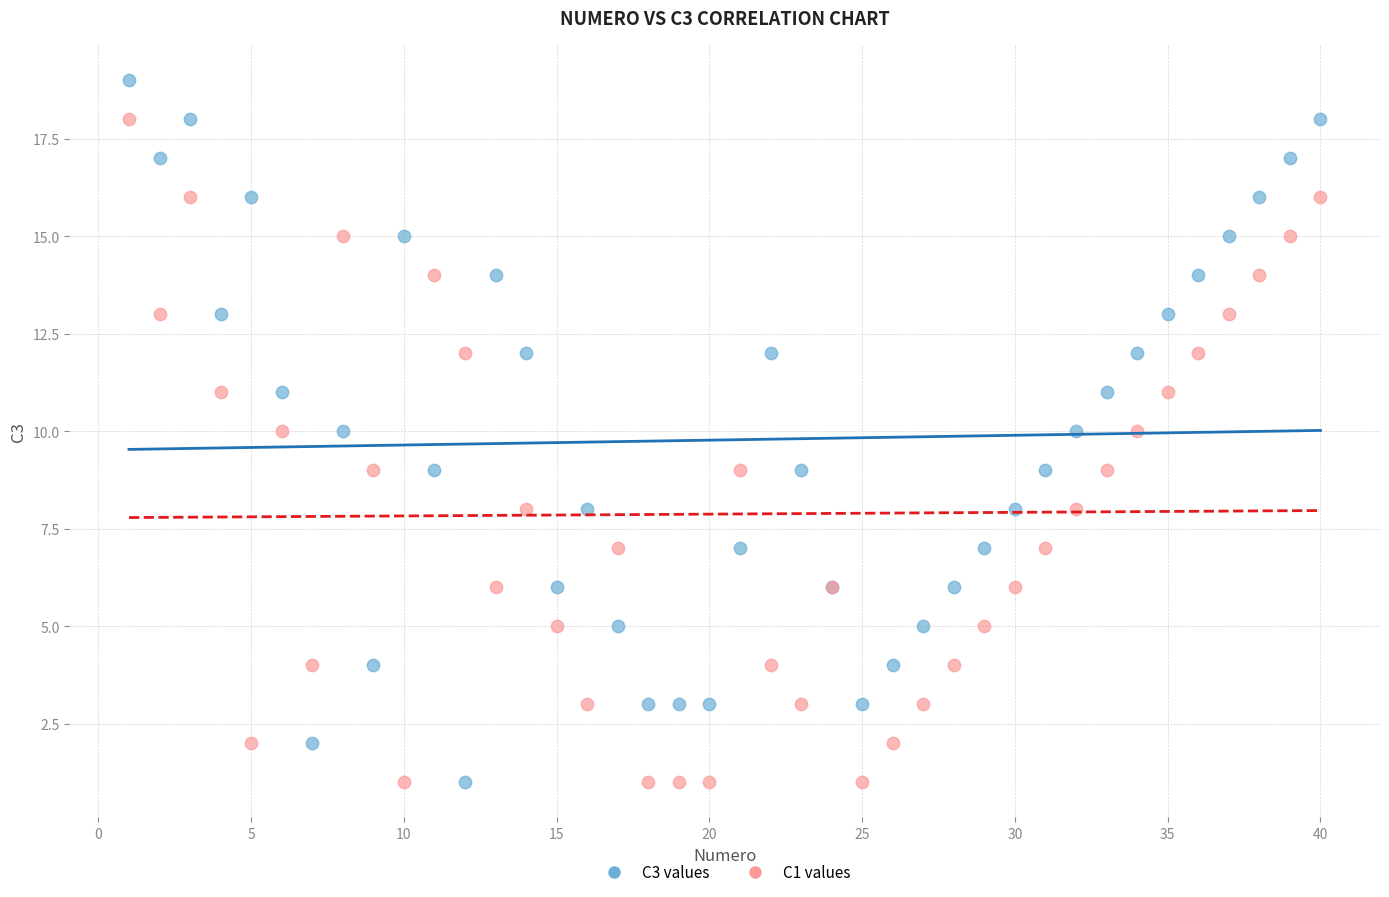

What are all the series names shown in the legend?

C3 values, C1 values